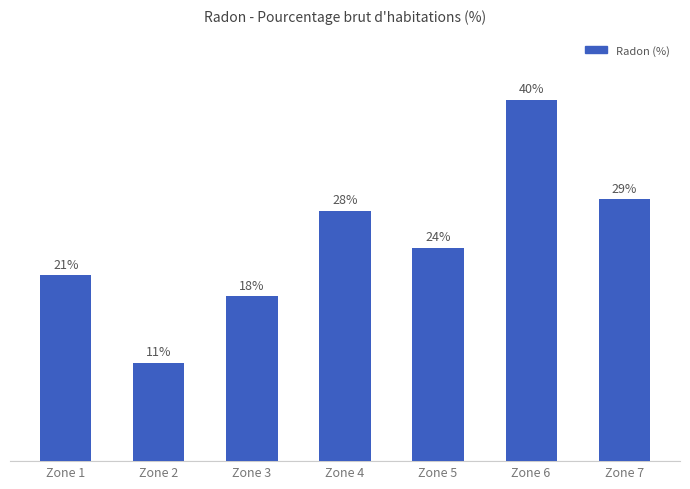

Are the bars horizontal?

No